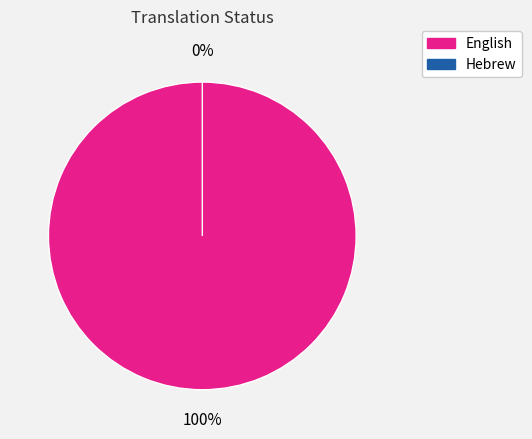

How many segments does this pie chart have?

2